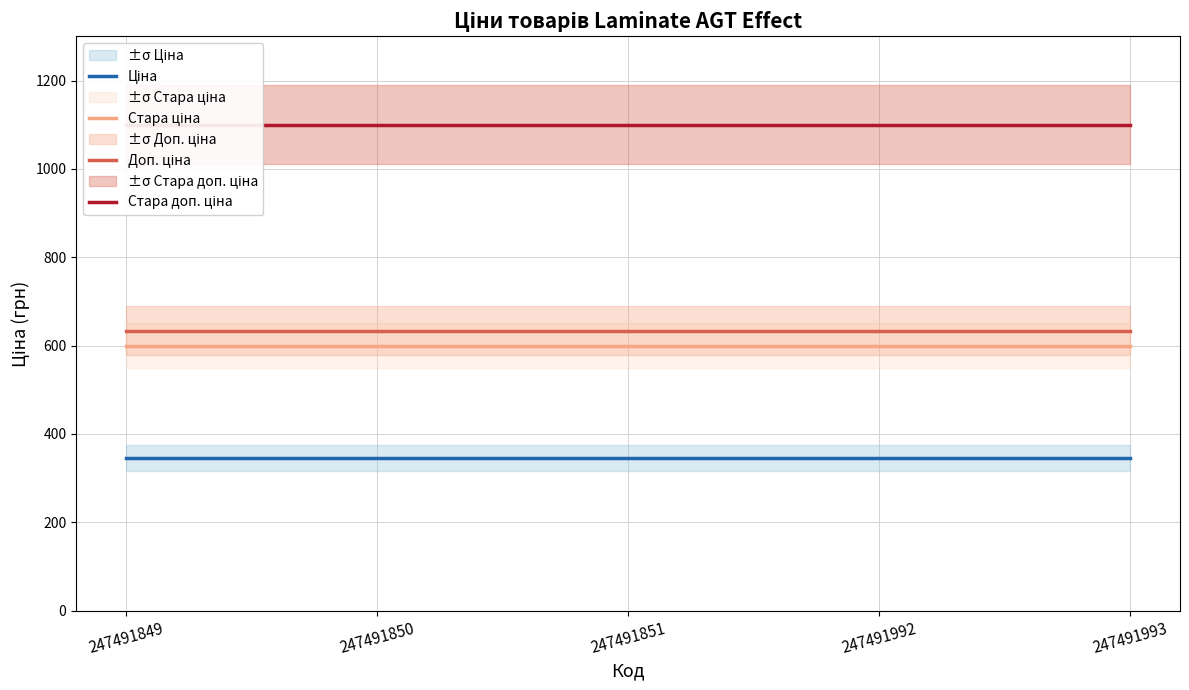

True or false: Доп. ціна and Стара ціна cross at least once.

False